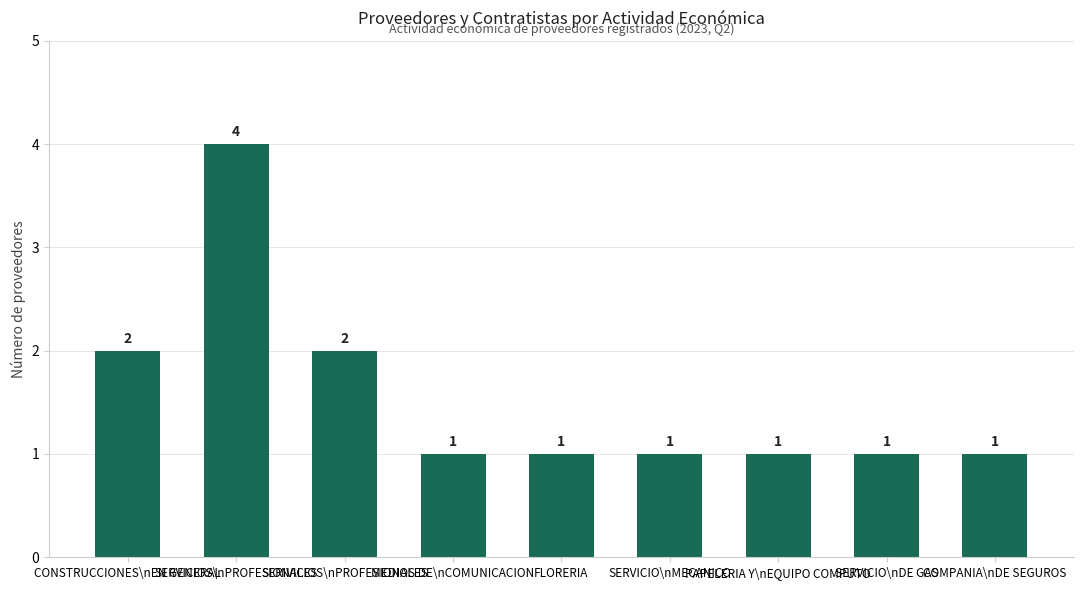

What is the minimum value shown in the chart?

1